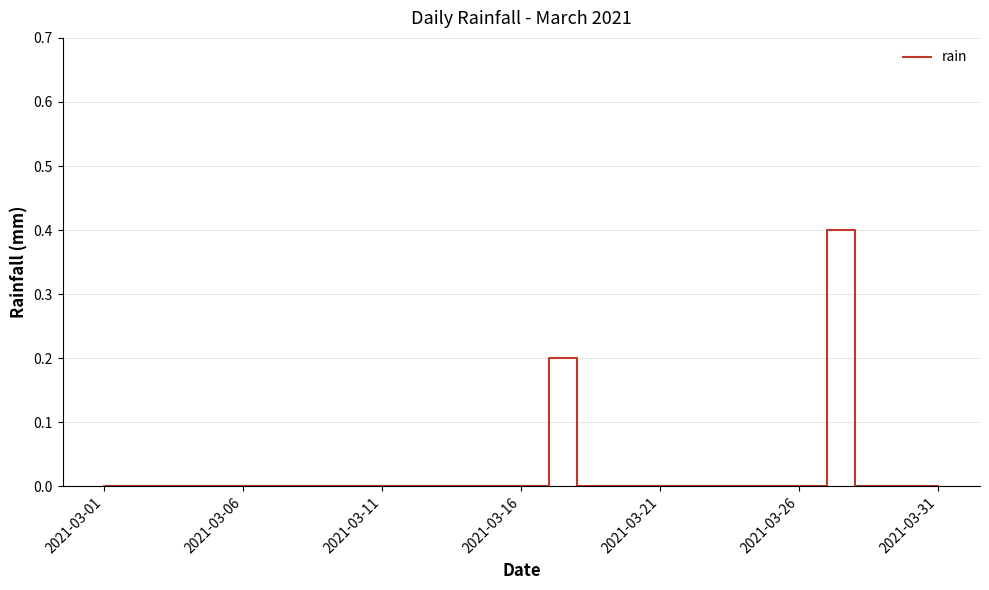

What is the greatest value displayed?

0.4